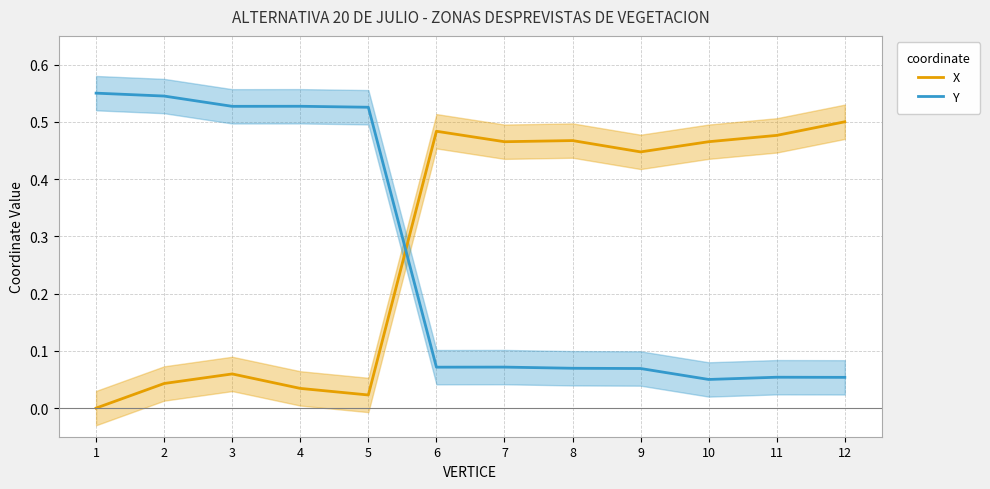

Reading right to left, what are all the values shown in this chart?

X: 0.5	0.5	0.5	0.4	0.5	0.5	0.5	0.0	0.0	0.1	0.0	0.0
Y: 0.1	0.1	0.1	0.1	0.1	0.1	0.1	0.5	0.5	0.5	0.5	0.6